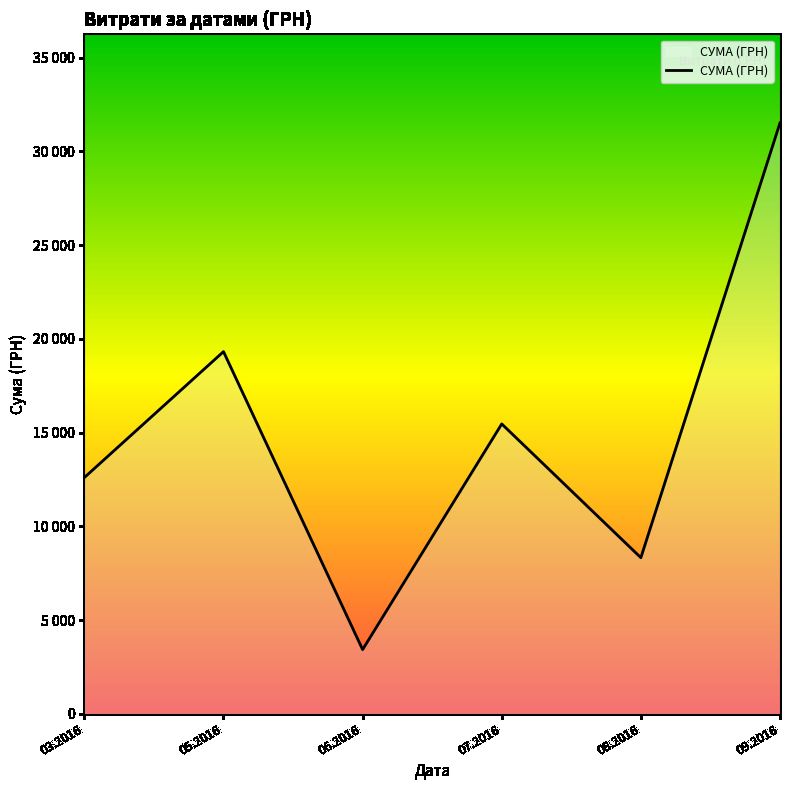

What is the label of the 3rd point from the left?

06.2016